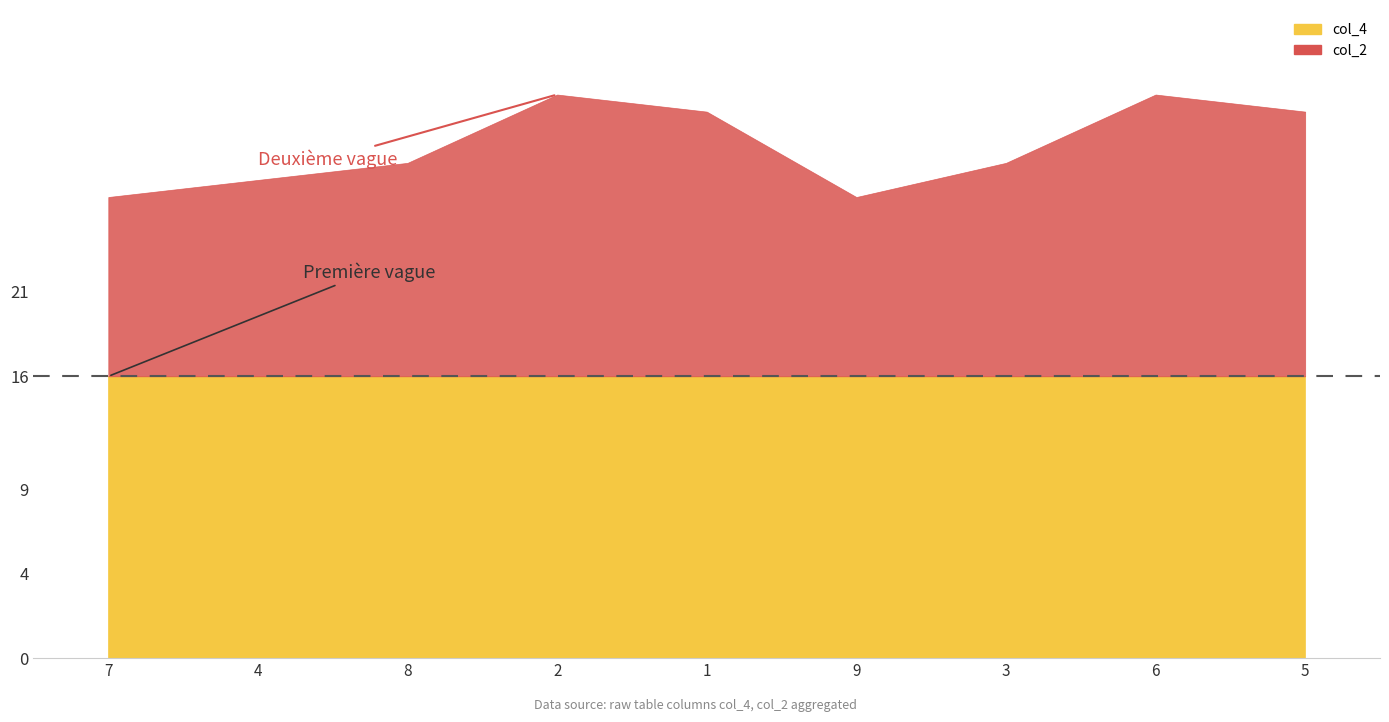

What is the difference between the col_2 values at 3 and 1?

2